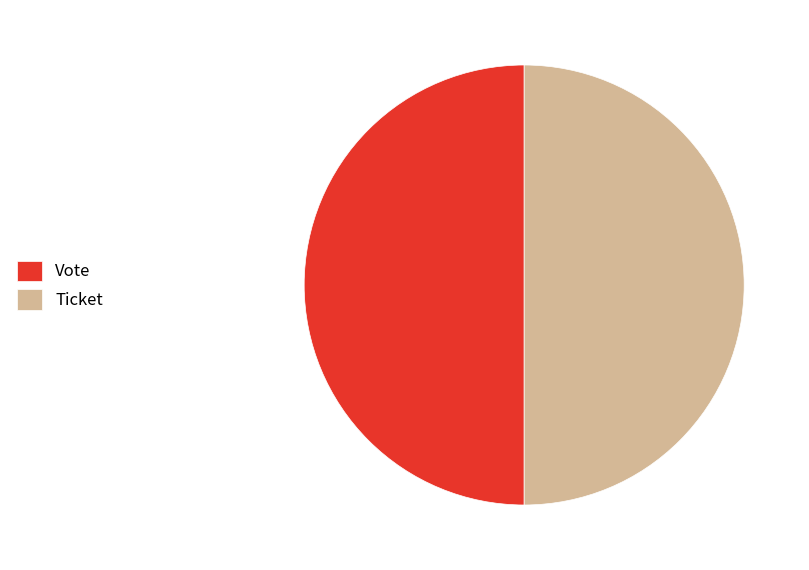

True or false: Ticket accounts for 59% of the total.

False